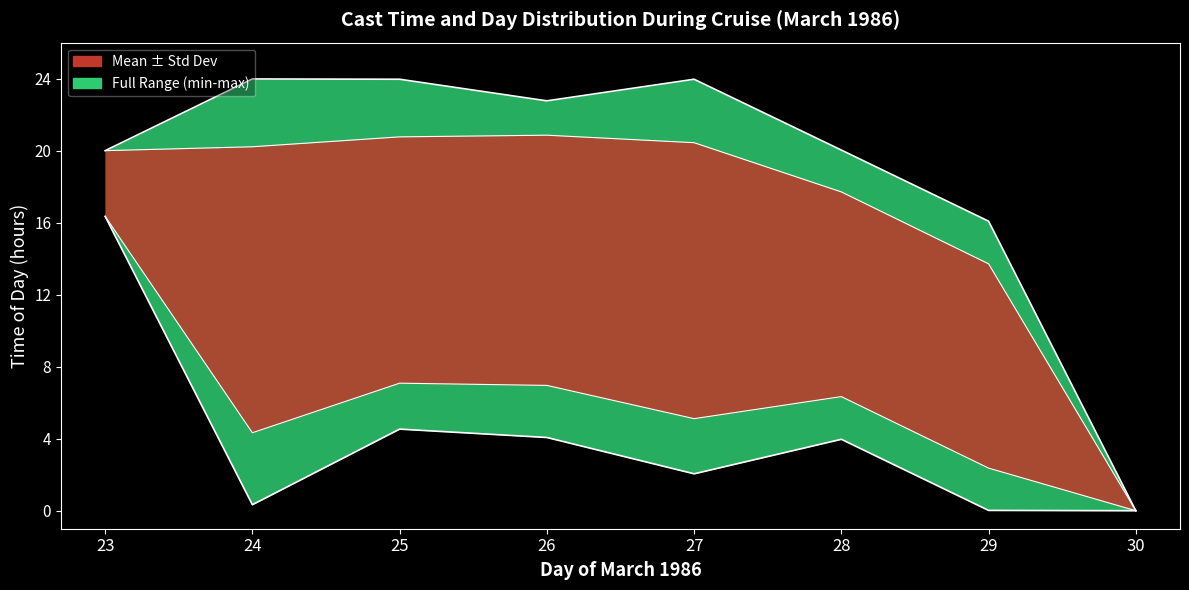

True or false: DAY and MONTH cross at least once.

False